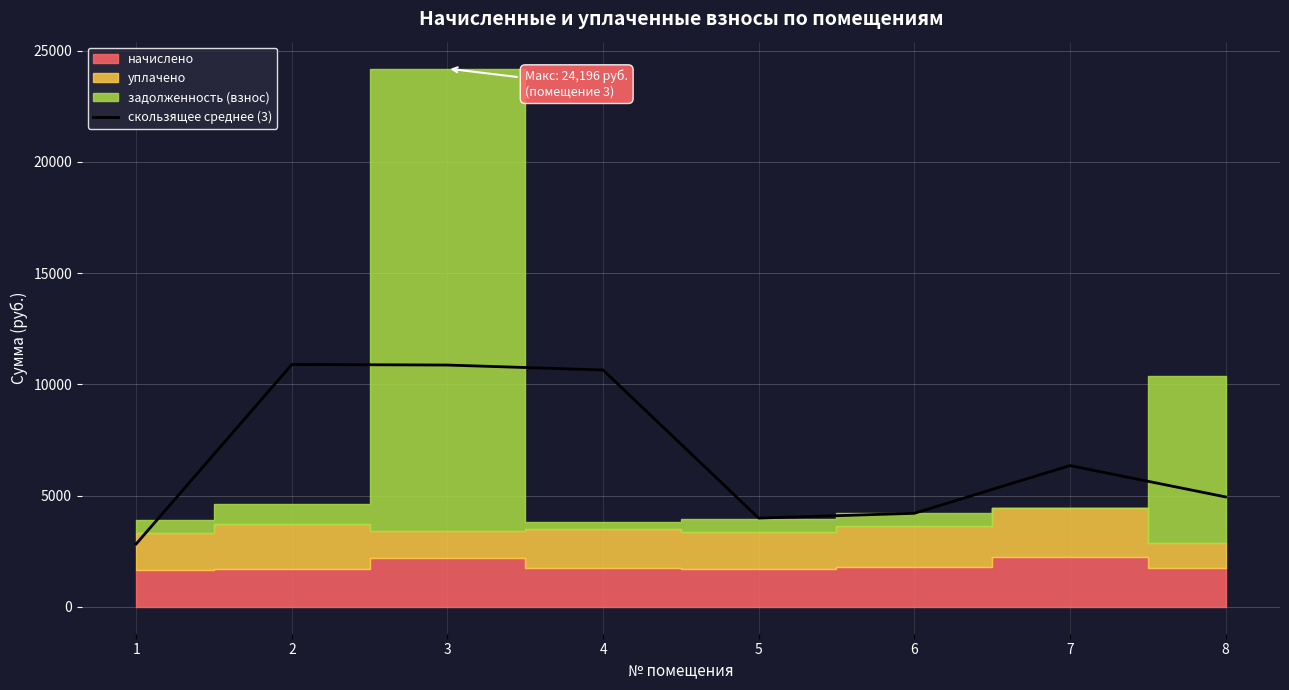

Count the number of values greater than 6349.

4